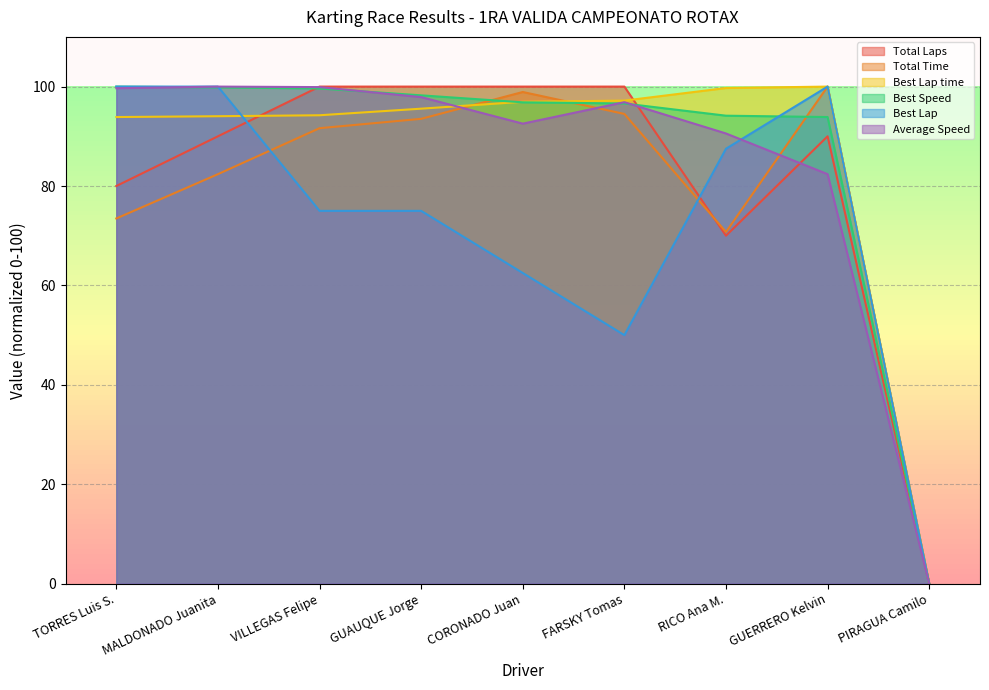

True or false: Total Time and Best Lap cross at least once.

True